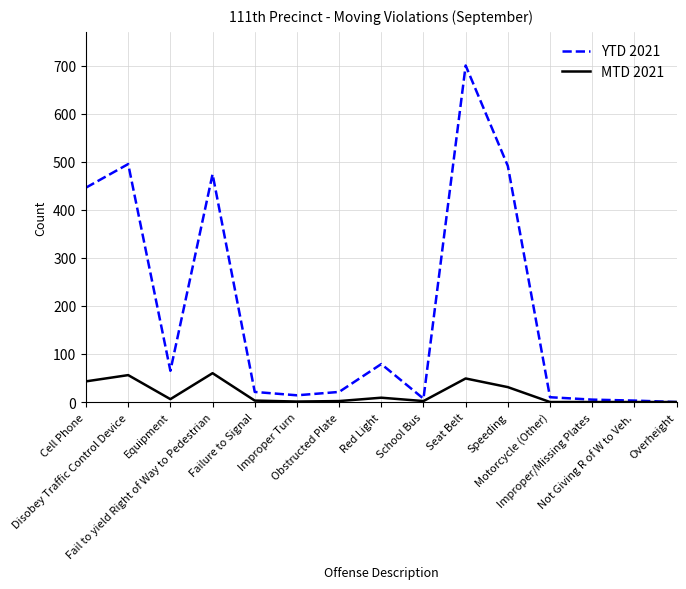

Which series has the widest spread of values?

YTD 2021